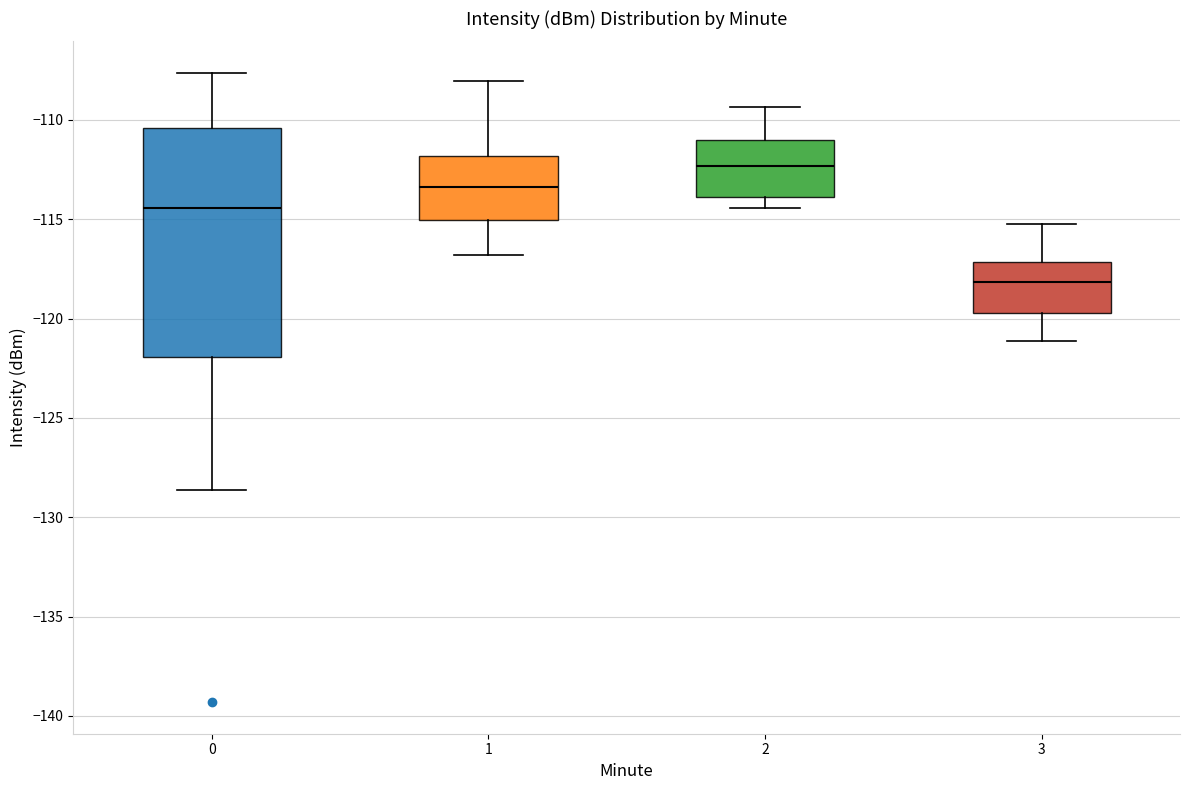

Reading left to right, transcribe this box plot: for each box, give where its median line is, the range the box spans, and where its two whiskers end, as read against the y-axis. The values are not printed on the chart, so give them approximately, as read against the axis.

0: median -114.5, box -122.0 to -110.5, whiskers -128.5 to -107.5
1: median -113.5, box -115.0 to -112.0, whiskers -117.0 to -108.0
2: median -112.5, box -114.0 to -111.0, whiskers -114.5 to -109.5
3: median -118.0, box -119.5 to -117.0, whiskers -121.0 to -115.0